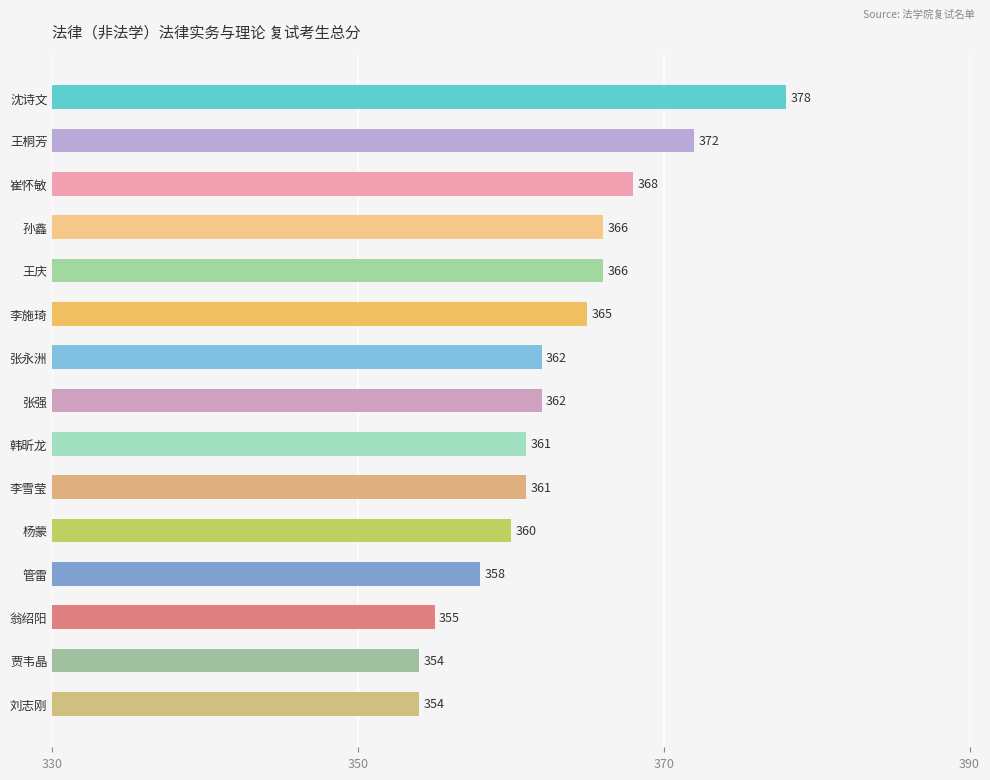

What is the label of the 1st bar from the top?

沈诗文